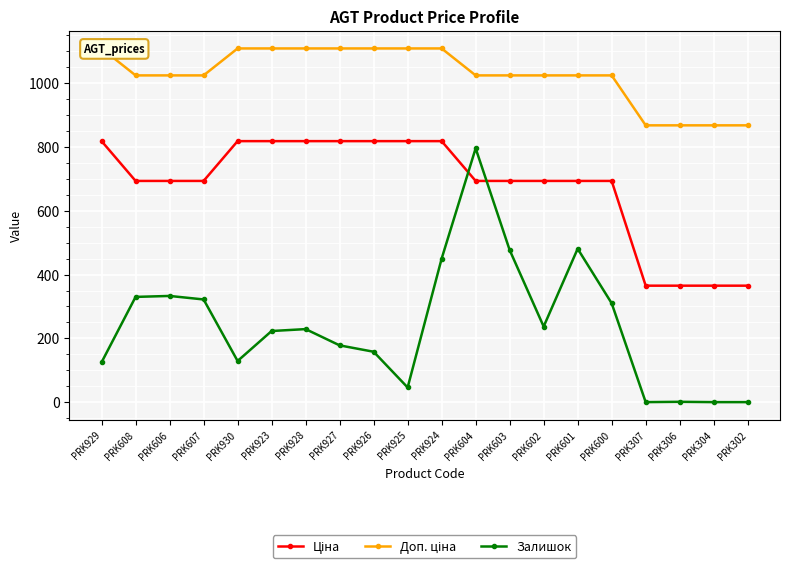

What are all the series names shown in the legend?

Ціна, Доп. ціна, Залишок